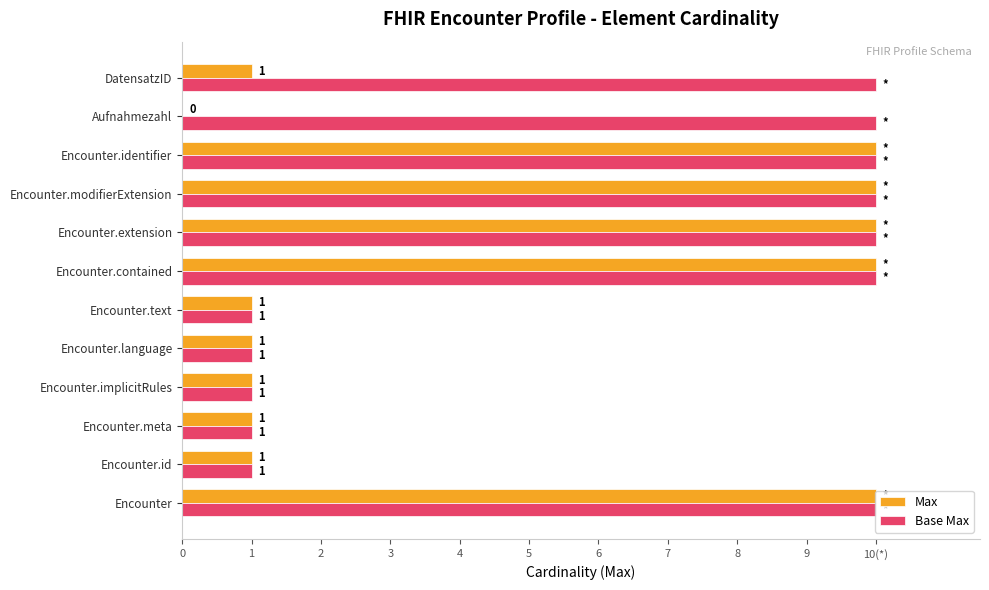

What is the greatest value displayed?

10